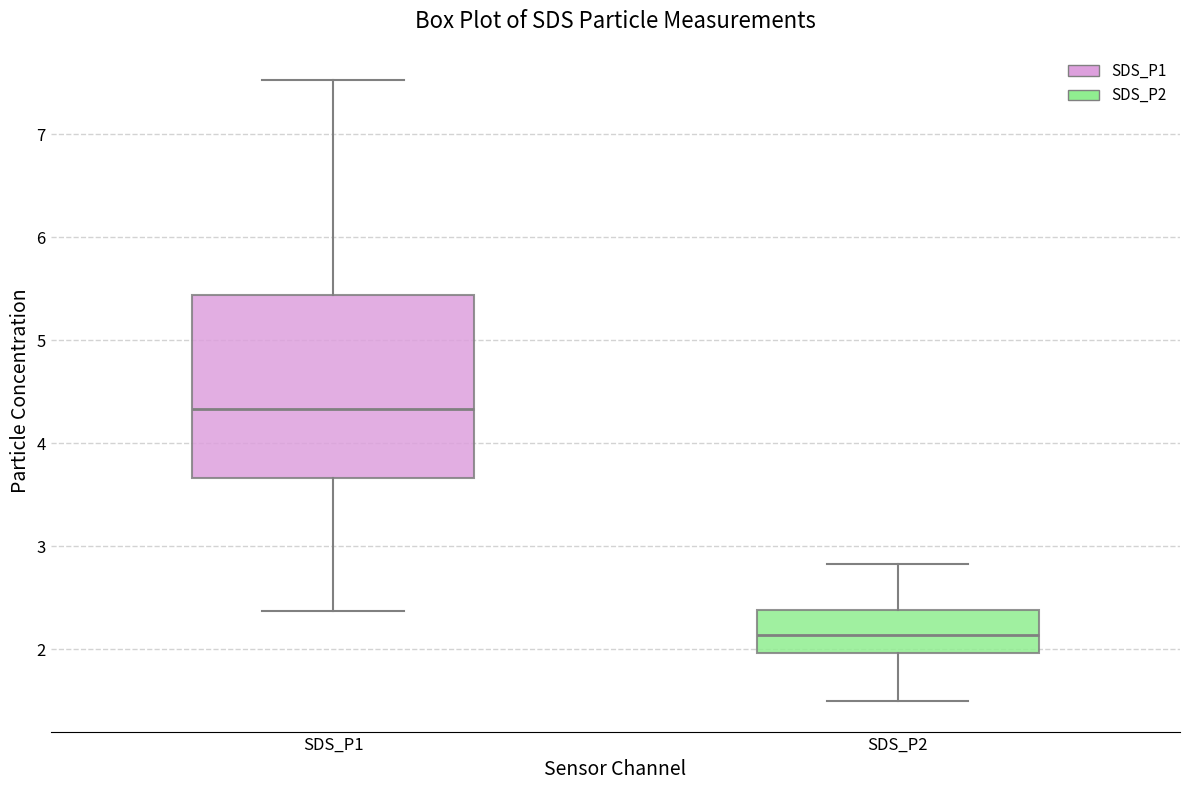

Reading left to right, read every box against the y-axis: the position of its median line, the range the box covers, and the ends of its whiskers. The values are not printed on the chart, so give them approximately, as read against the axis.

SDS_P1: median 4.3, box 3.7 to 5.4, whiskers 2.4 to 7.5
SDS_P2: median 2.1, box 2.0 to 2.4, whiskers 1.5 to 2.8